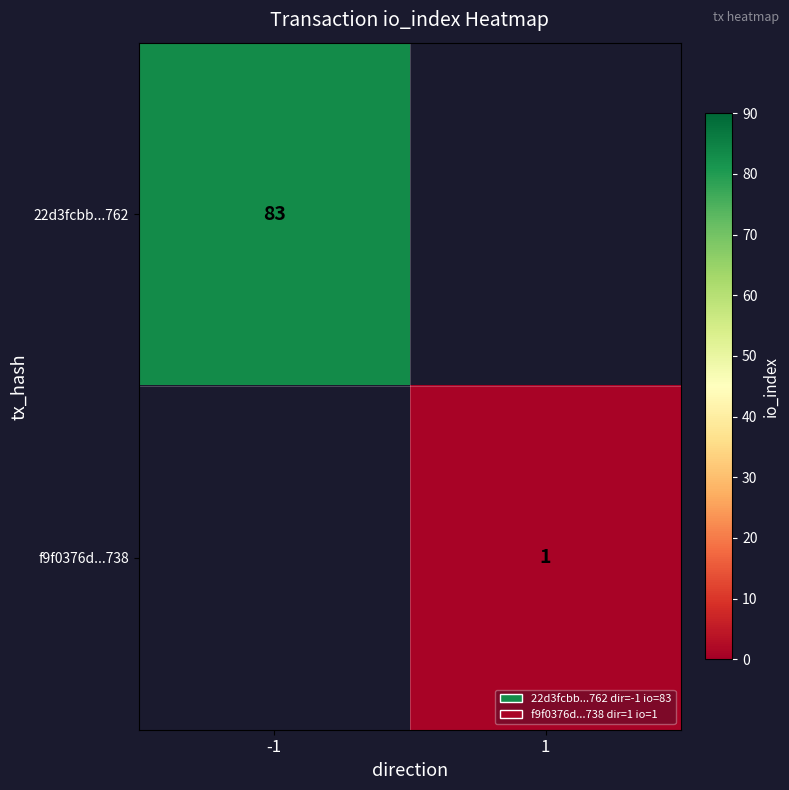

At how many categories does at least one series exceed 49?

1